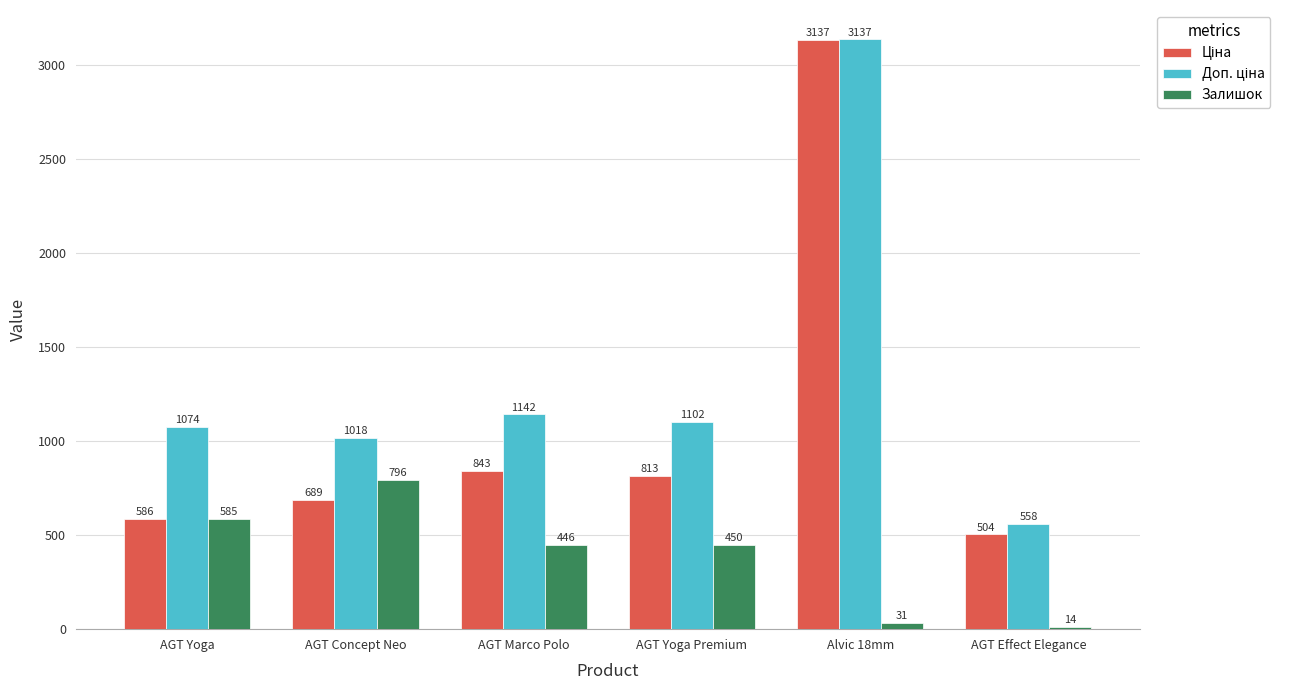

What is the maximum value shown in the chart?

3137.0